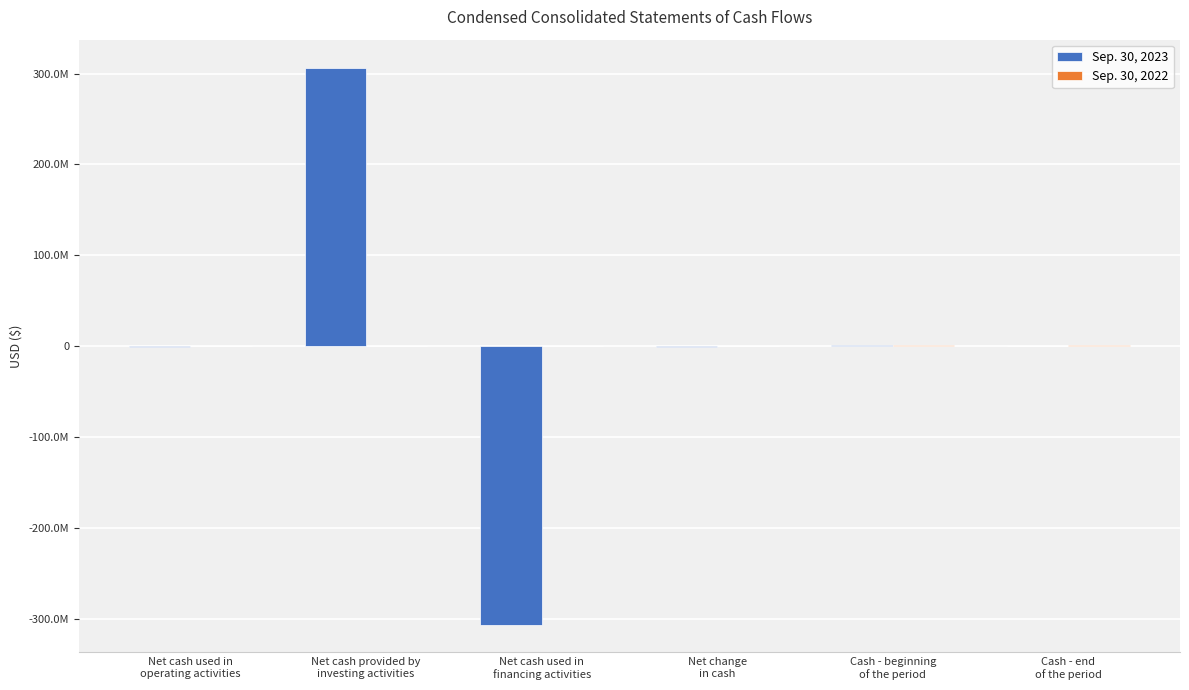

True or false: Sep. 30, 2022 has a value of 702729 at Net cash provided by
investing activities.

False